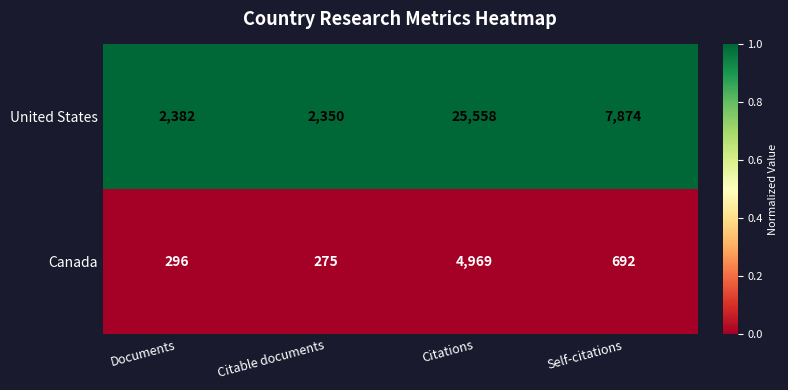

What is the greatest value displayed?

25558